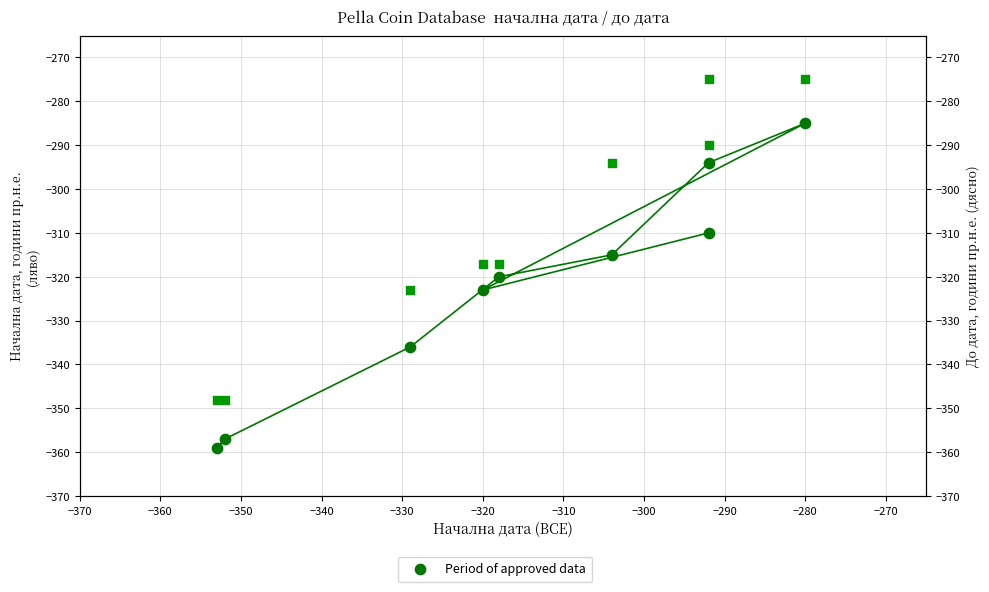

What is the change in value from −340 to −310?

-8